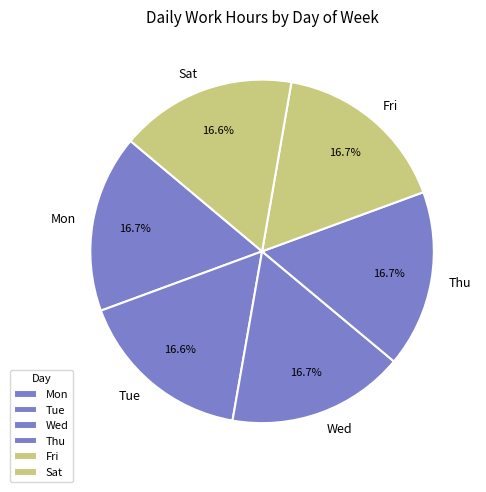

To the nearest percent, what is the difference between the largest and smallest slice percentages?

0%